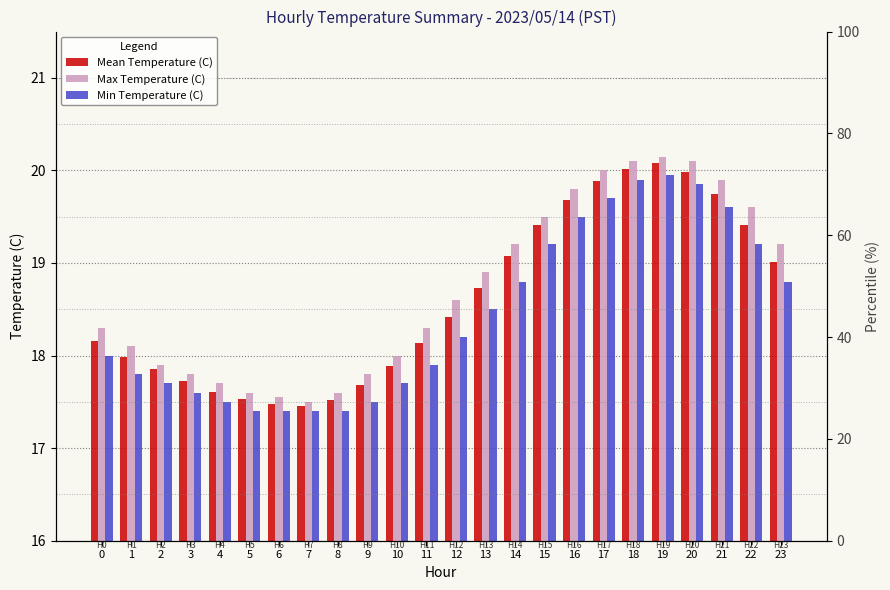

Is it true that Max Temperature (C) equals 32.5 at 21?

False